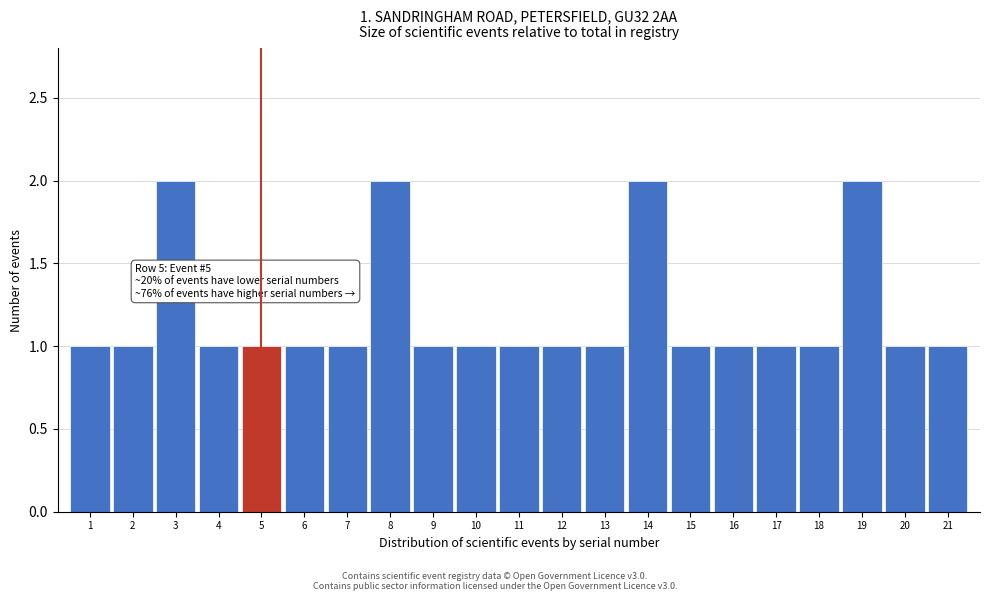

Reading left to right, list all the values displayed in this chart.

1=1	2=1	3=2	4=1	5=1	6=1	7=1	8=2	9=1	10=1	11=1	12=1	13=1	14=2	15=1	16=1	17=1	18=1	19=2	20=1	21=1